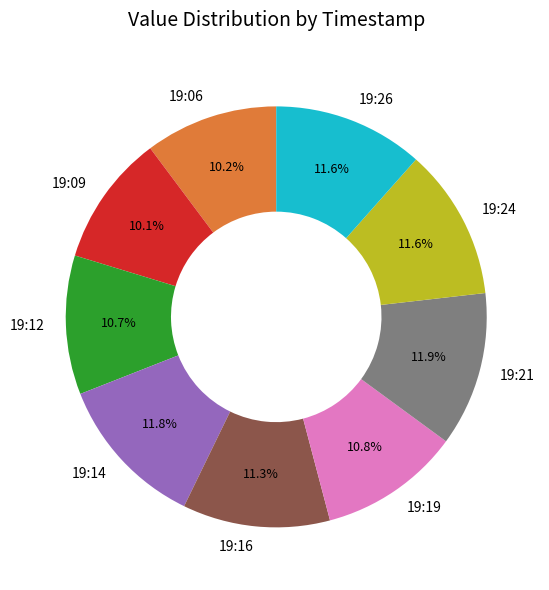

Count the number of slices in the pie.

9